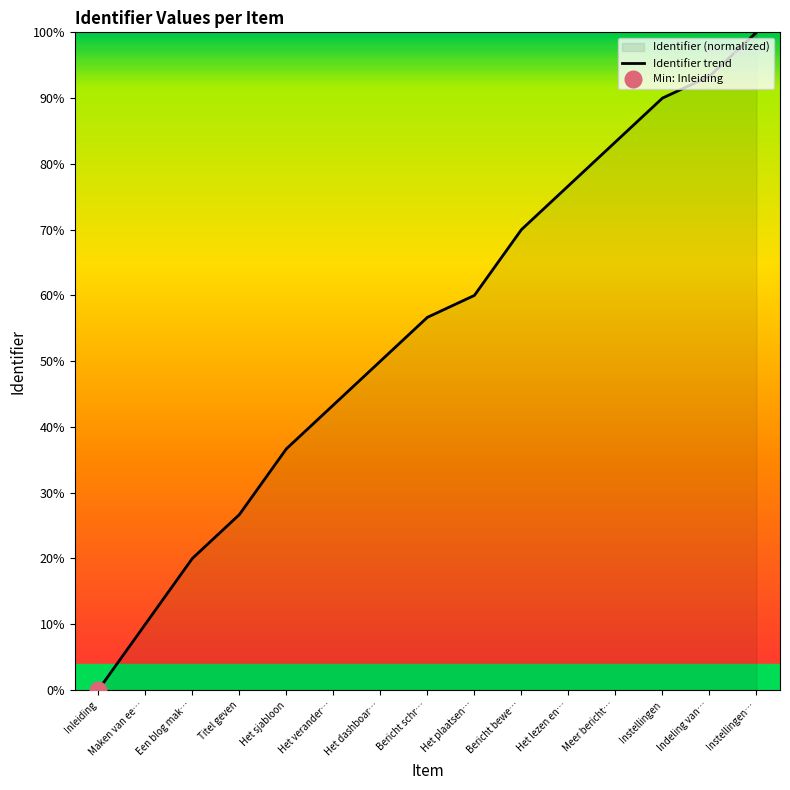

What is the maximum value for Identifier trend?

100.0